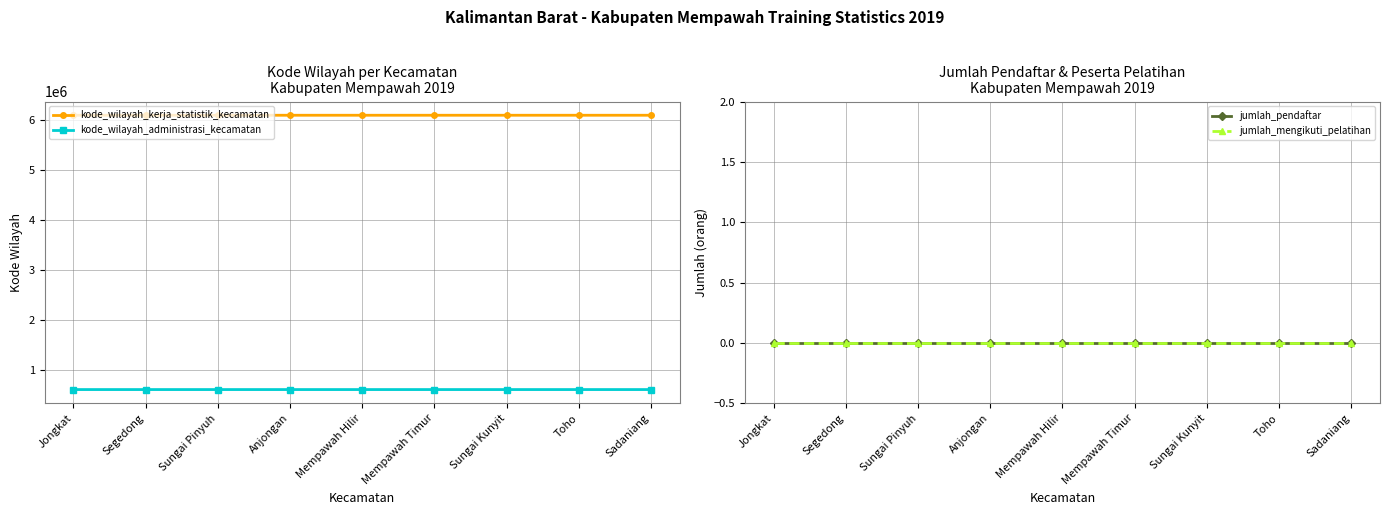

Does the chart have visible grid lines?

Yes